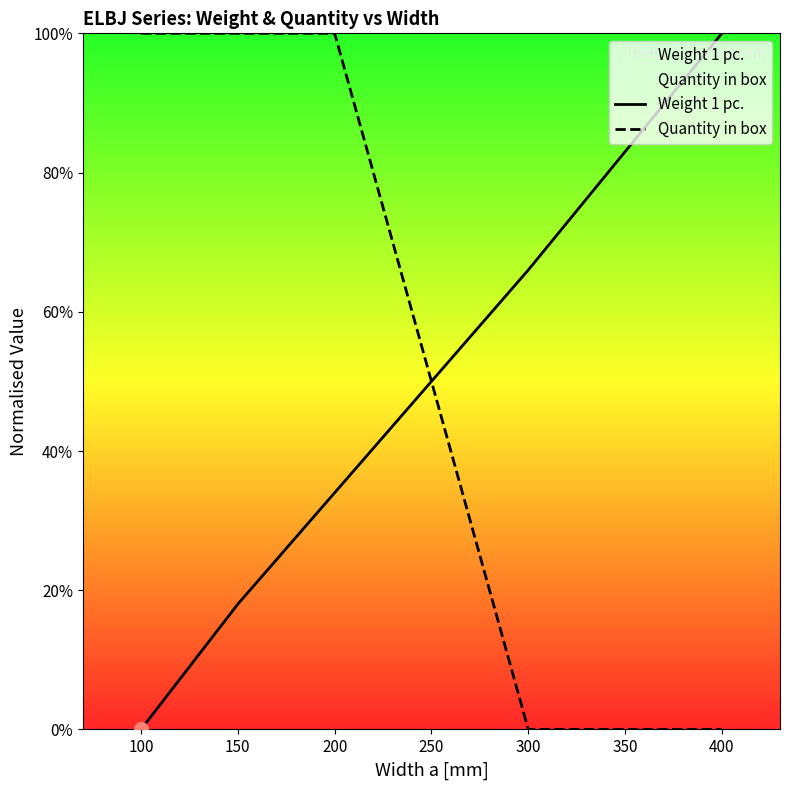

What is the difference between the second highest and second lowest values in the Weight 1 pc. series?

0.5